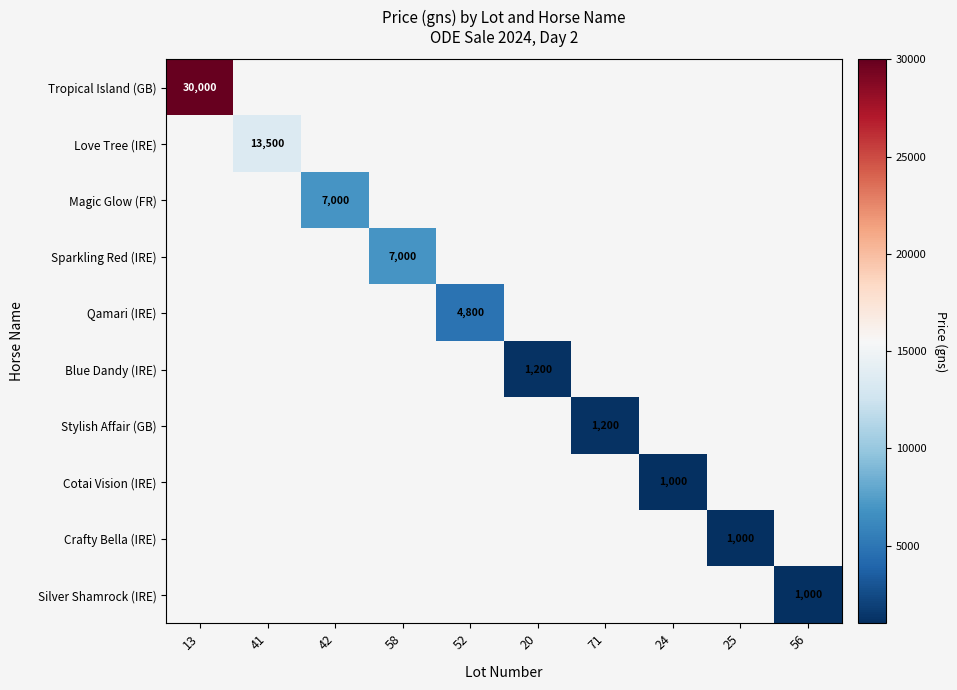

The Magic Glow (FR) series shows 7000 at 42. True or false?

True